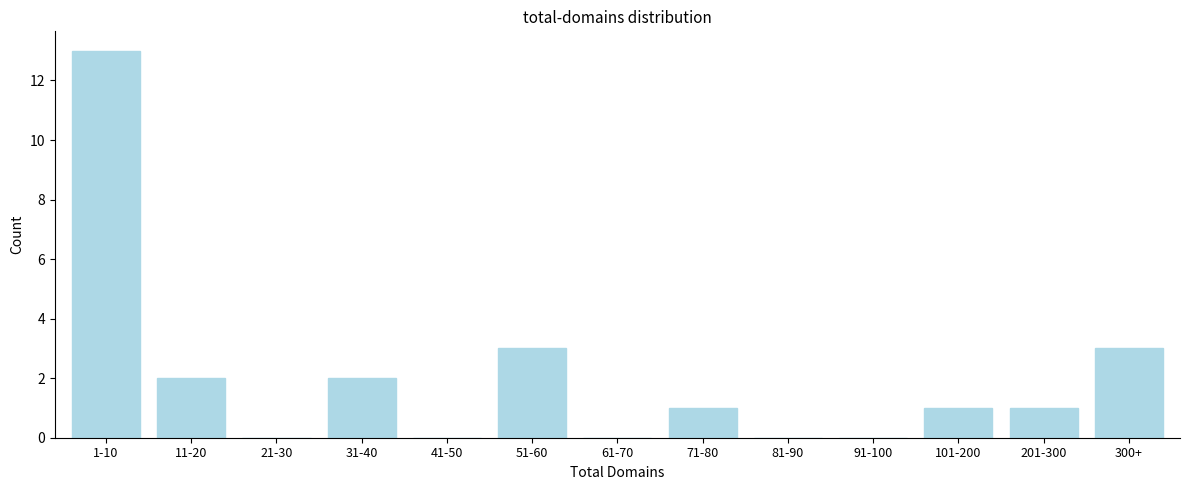

Reading right to left, extract all data points from this chart.

300+=3	201-300=1	101-200=1	91-100=0	81-90=0	71-80=1	61-70=0	51-60=3	41-50=0	31-40=2	21-30=0	11-20=2	1-10=13